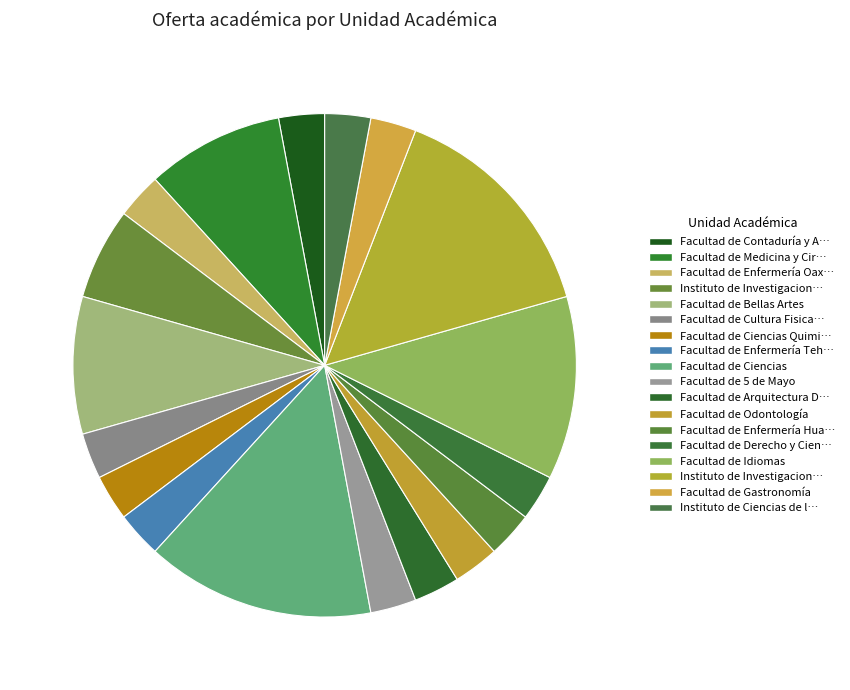

How many slices are in this pie chart?

18